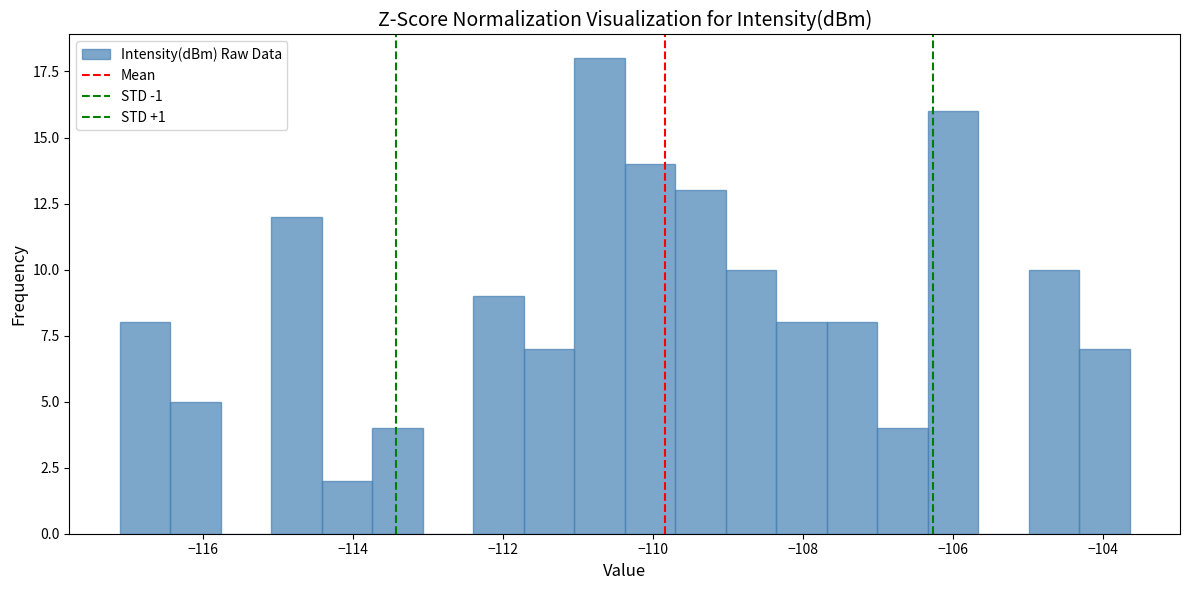

Around what value on the x-axis is the tallest bar? Give the approximate position of its centre, as read against the axis.

-110.8